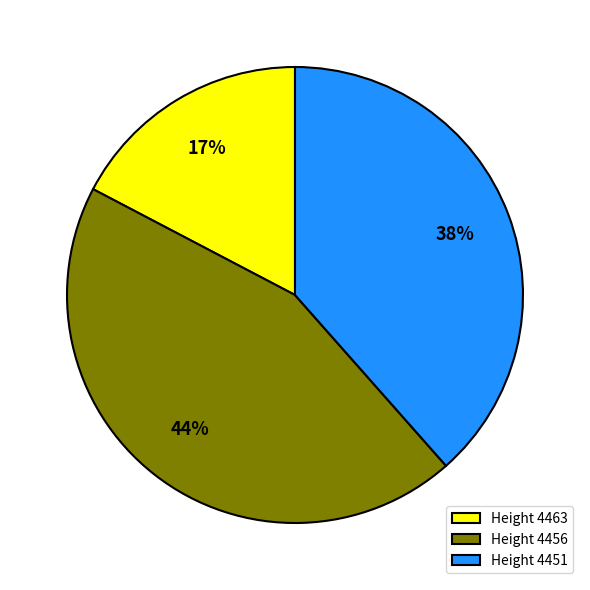

To the nearest percent, what portion does Height 4451 represent?

38%